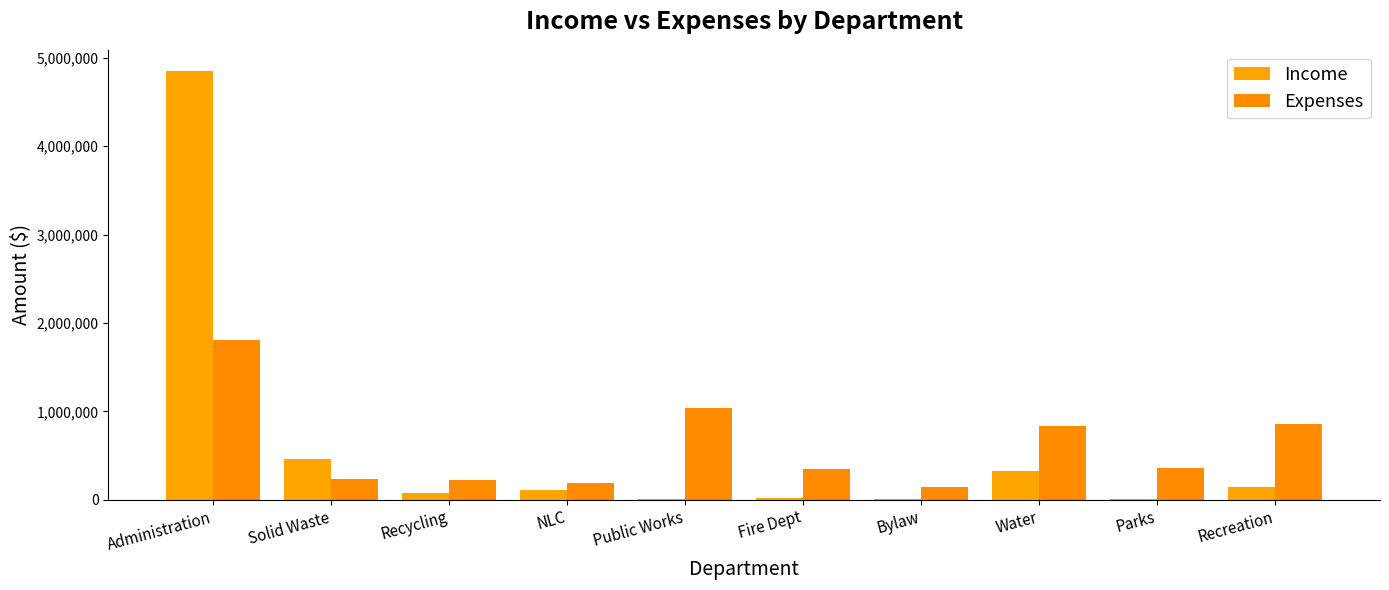

Between Water and Recreation, which is larger?

Water